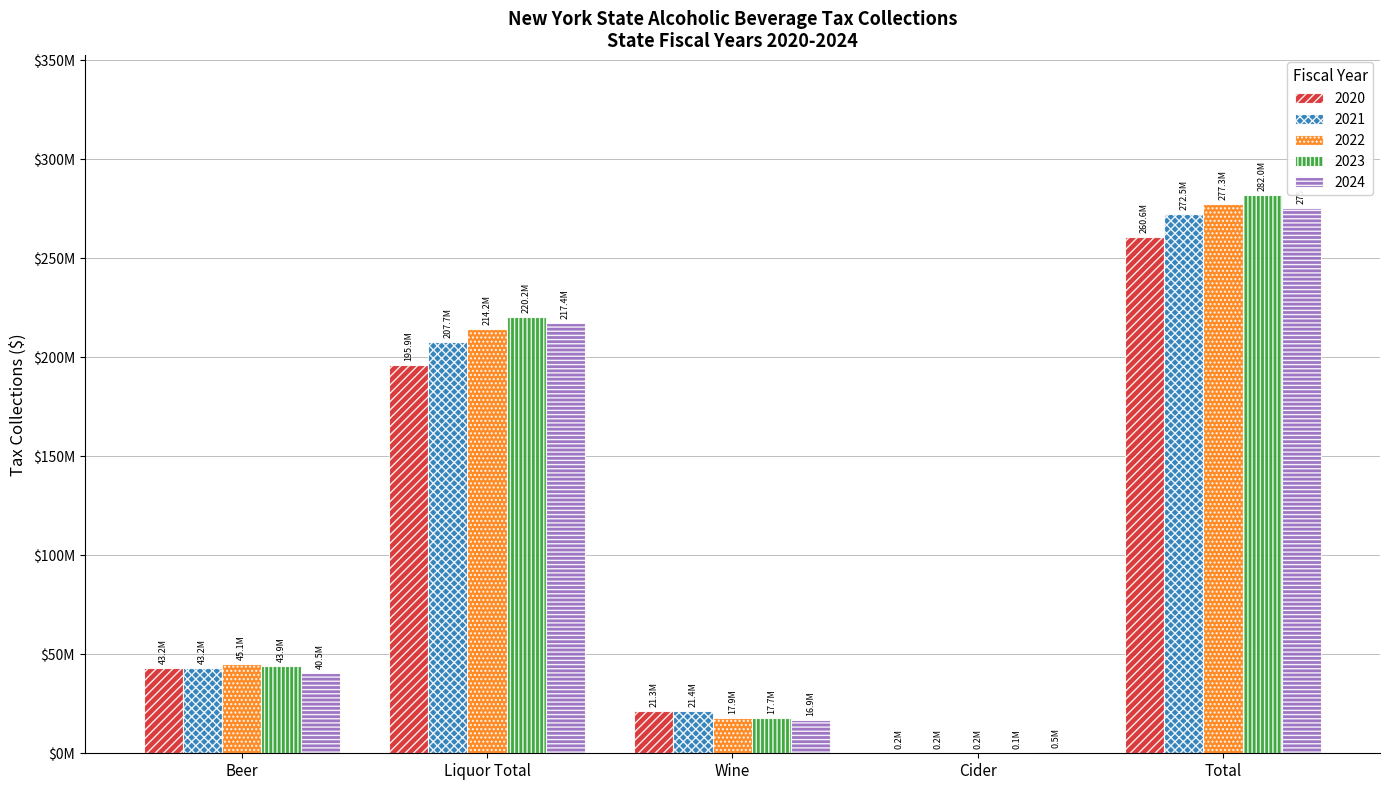

List the labels in order of 2023 value, largest first.

Total, Liquor Total, Beer, Wine, Cider